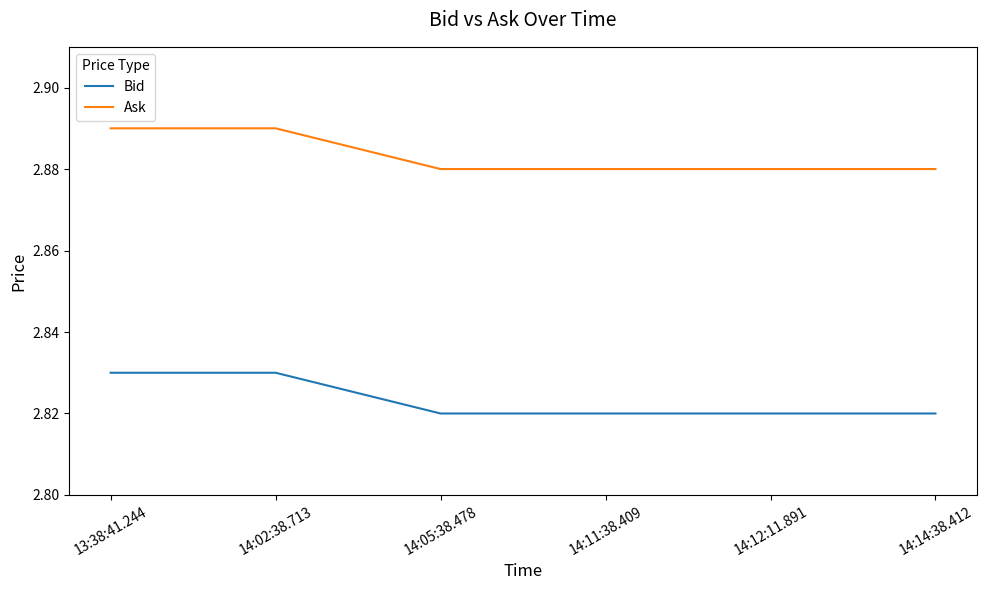

The value of Bid at 14:14:38.412 is 5.1. True or false?

False